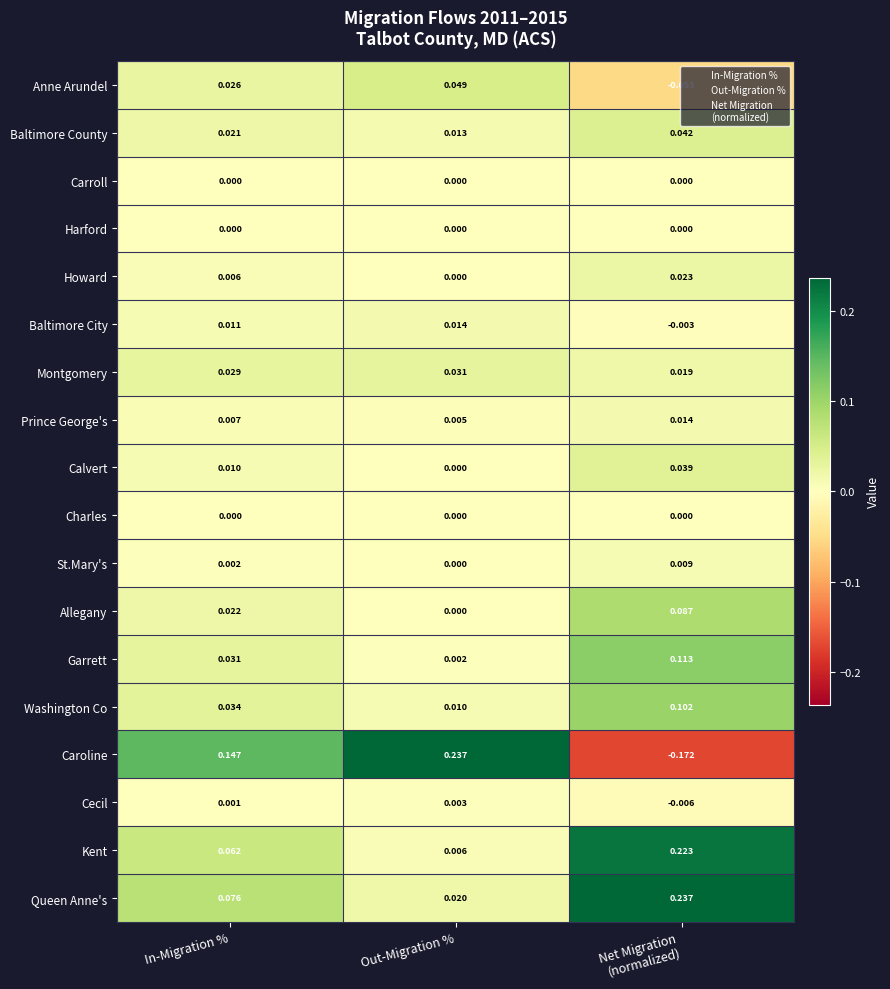

Which series has the largest total across all categories?

Queen Anne's